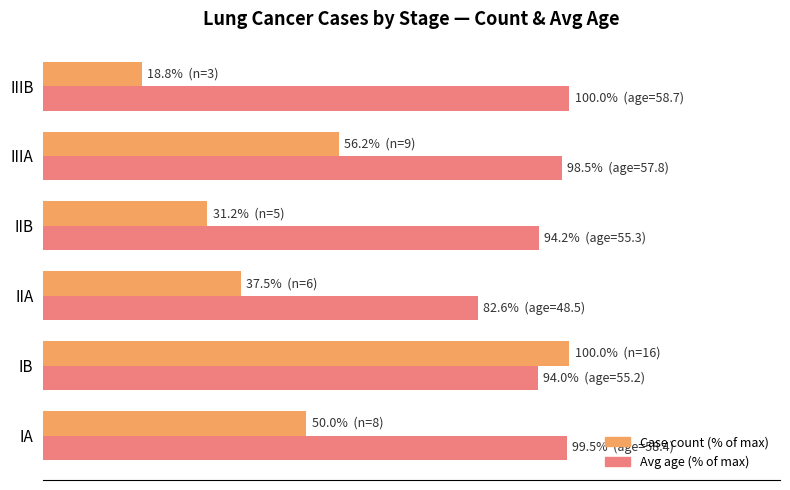

What is the value of the Case count (% of max) bar at the 1st from the left?

50.0